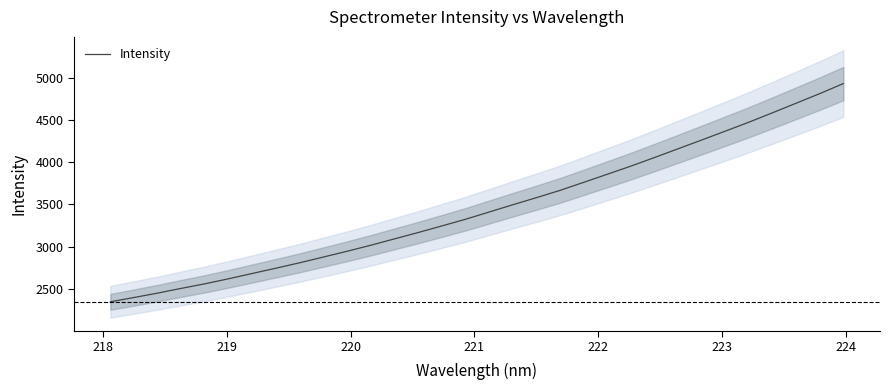

What is the difference between the second highest and second lowest values?

2413.2